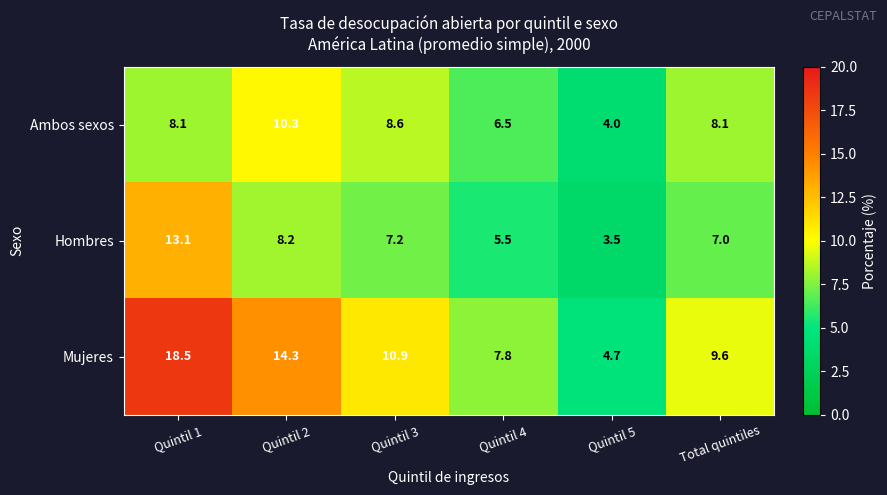

What is the total value across all series at Quintil 2?

32.8